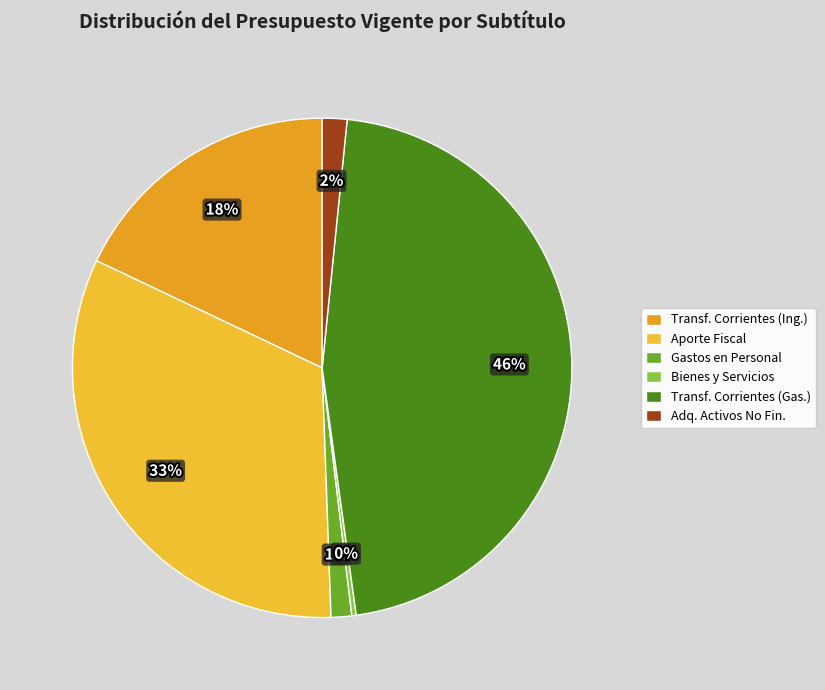

How many segments does this pie chart have?

6